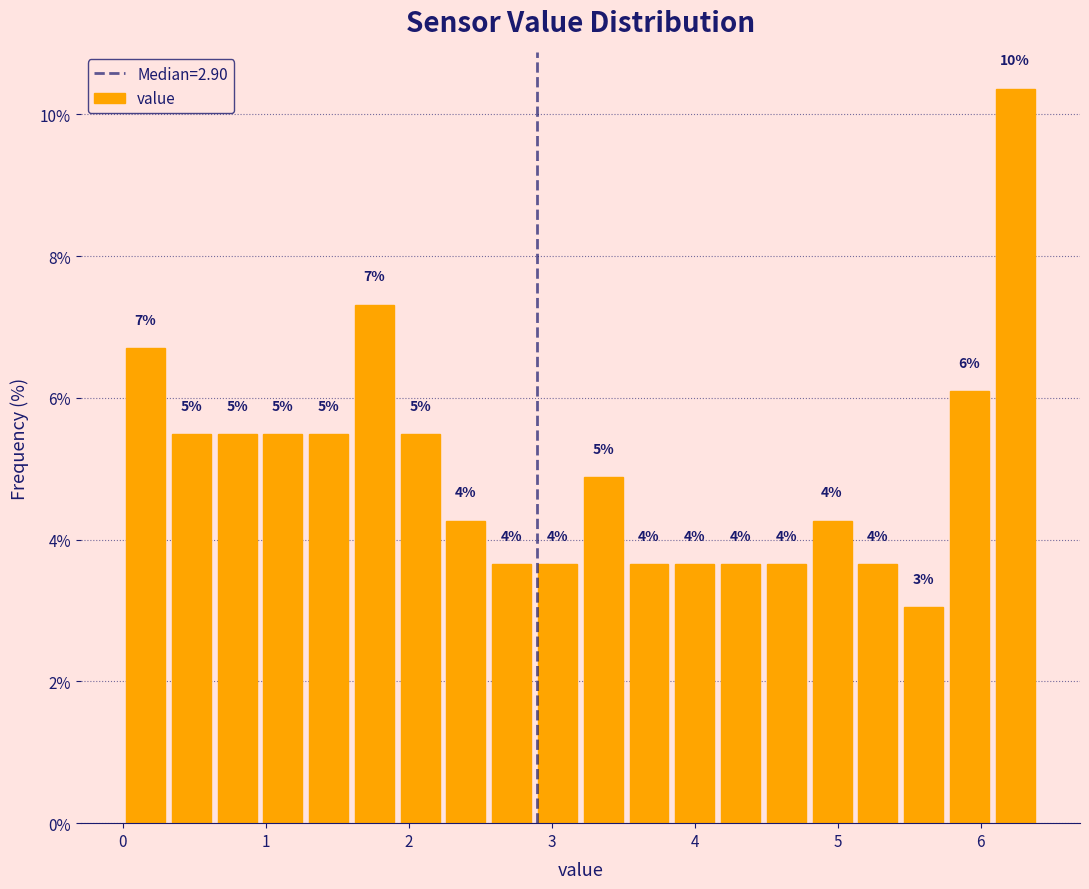

Read against the x-axis, roughly where is the centre of the tallest bar?

6.2